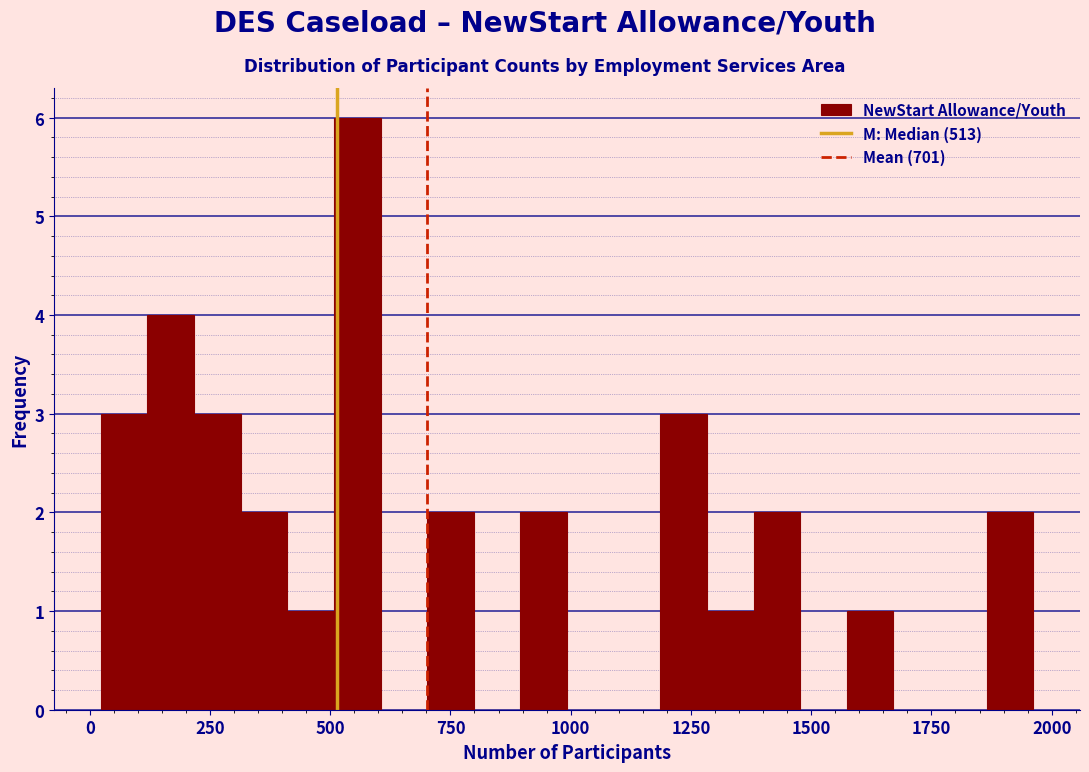

Around what value on the x-axis is the tallest bar? Give the approximate position of its centre, as read against the axis.

550